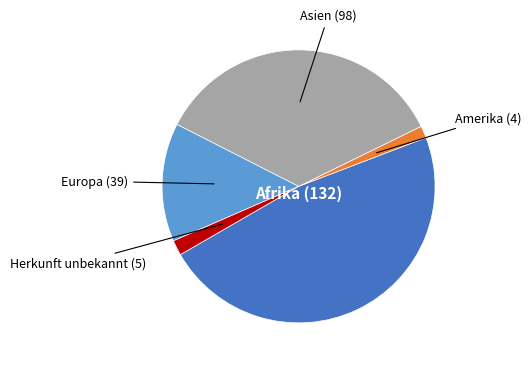

True or false: Amerika accounts for 11% of the total.

False